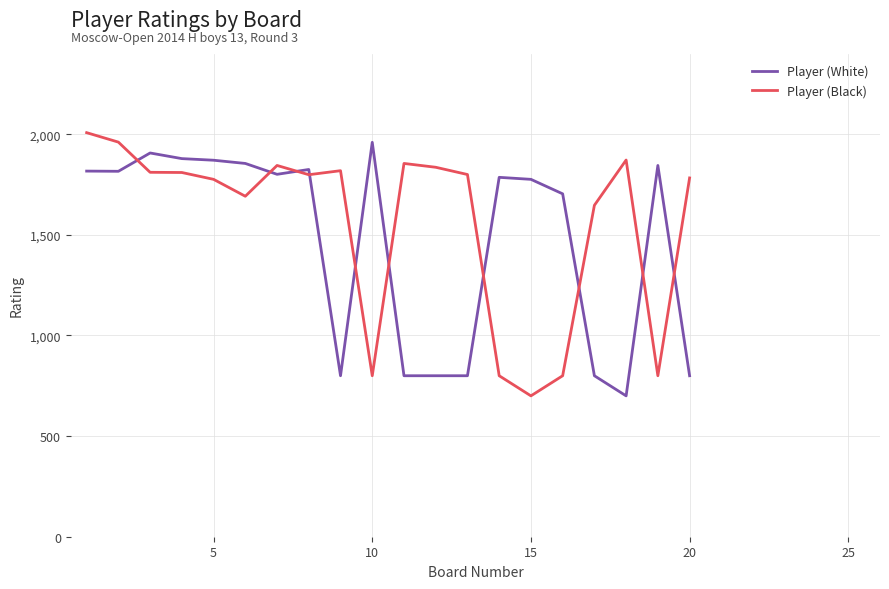

What is the highest value of the Player (White) series?

1960